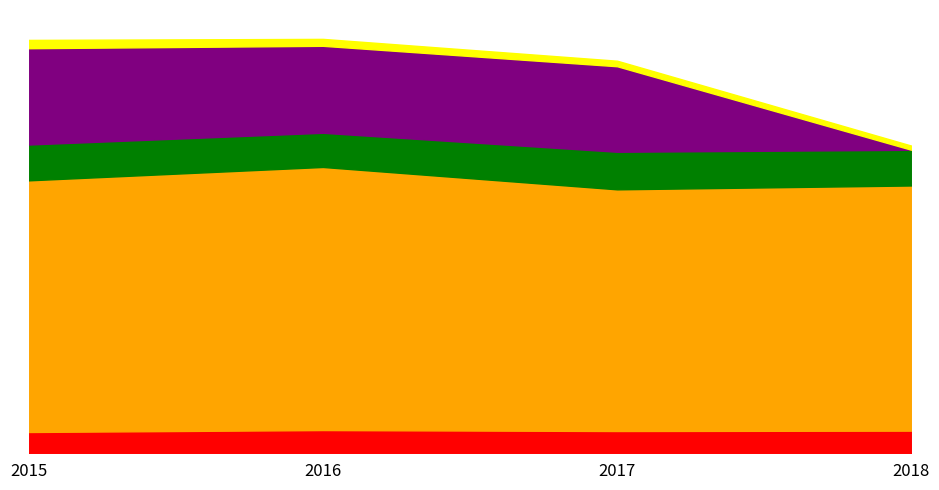

What is the sum of all Kabineteetako behin-behineko pertsonala values?

322745.5